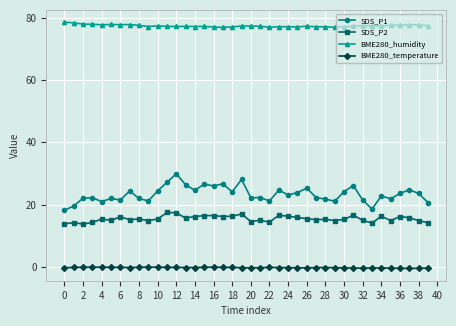

What is the difference between the maximum and second lowest values in the SDS_P2 series?

3.6